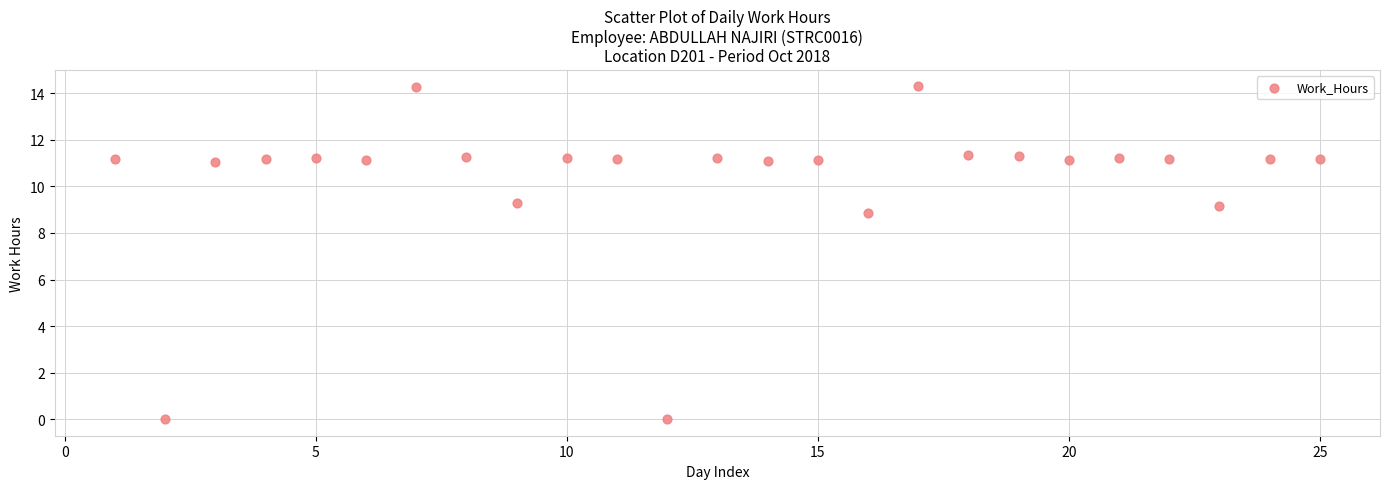

What is the range of Y values (max minus min)?

14.3